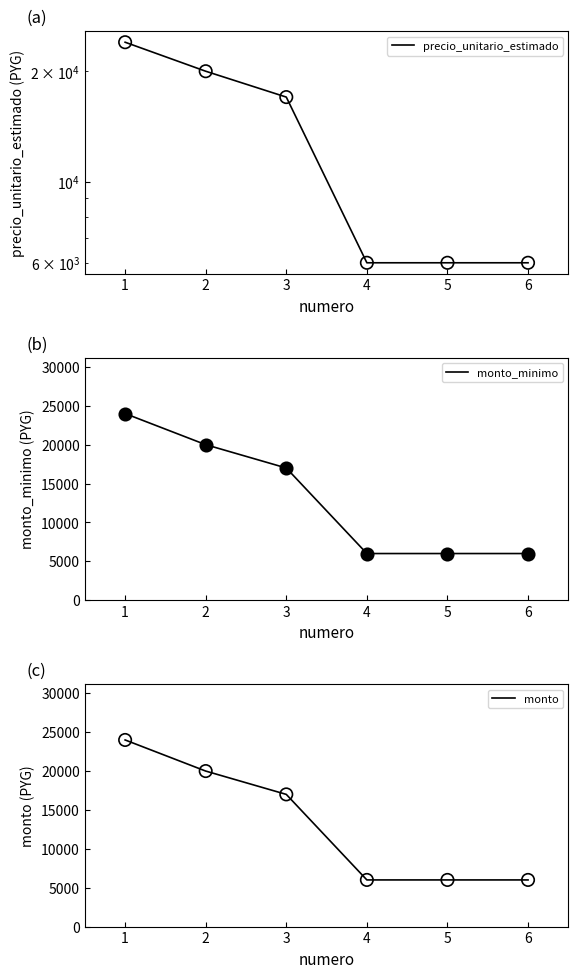

The value of monto_minimo at 6 is 6000. True or false?

True